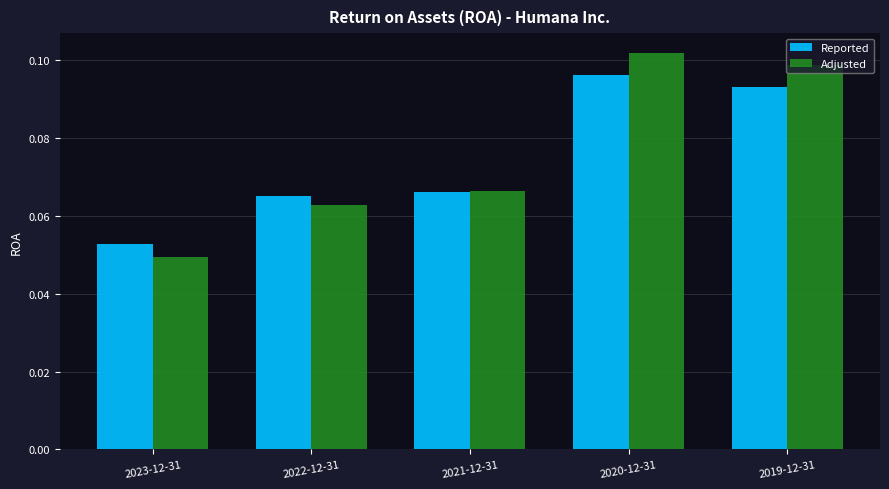

What is the sum of the Reported values at 2020-12-31 and 2022-12-31?

0.2